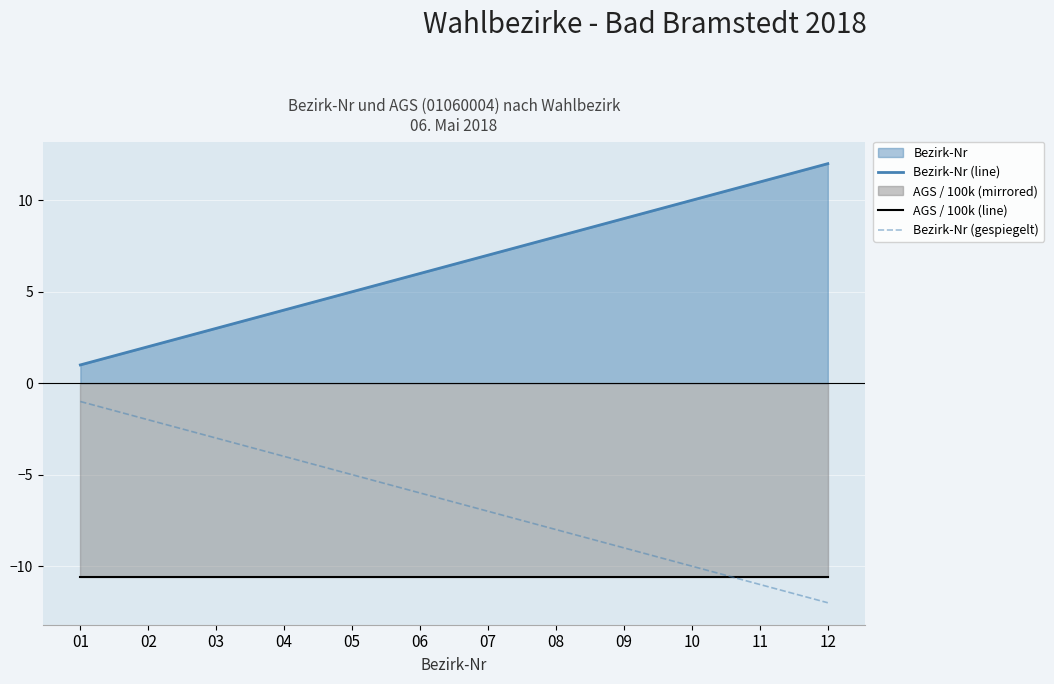

What is the difference between the highest and lowest values at 10?

20.6